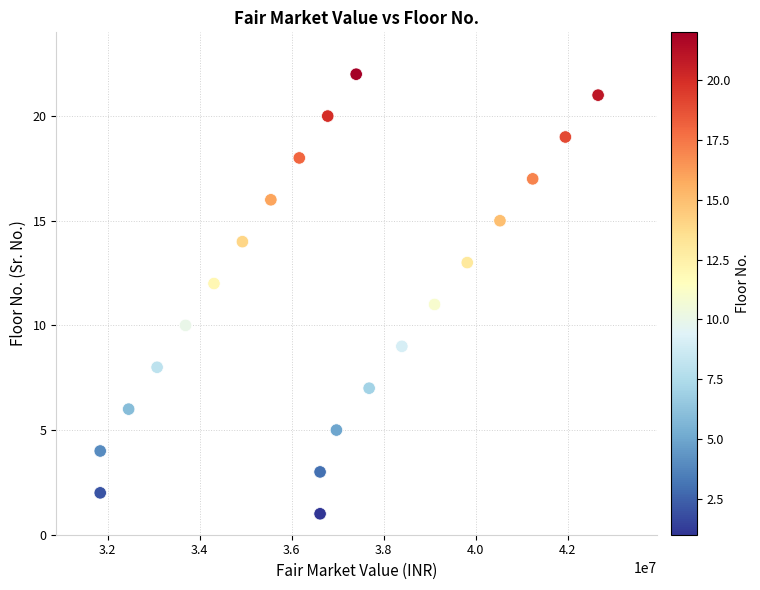

What is the range of Y values (max minus min)?

21